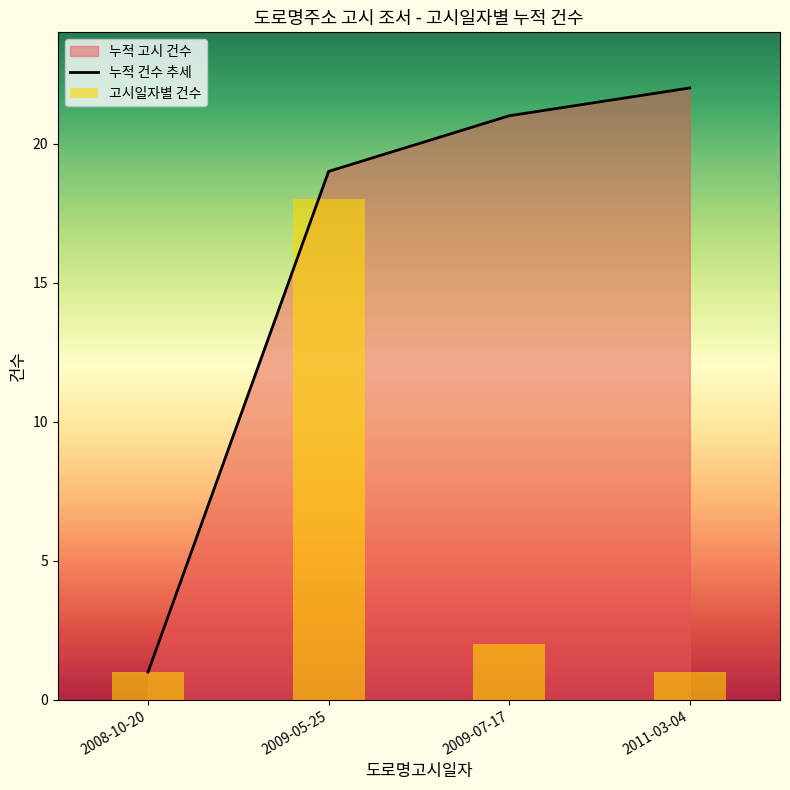

What is the smallest value displayed?

1